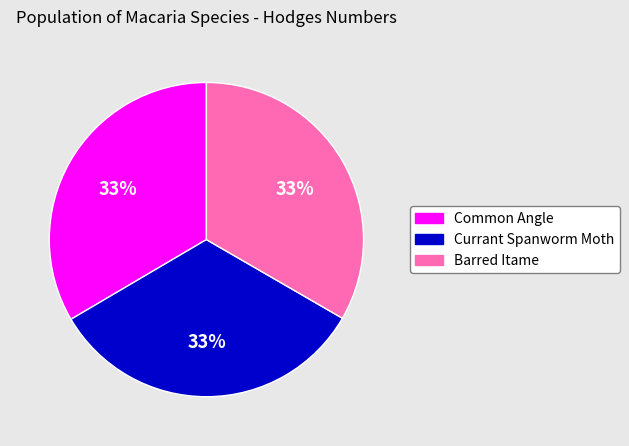

To the nearest percent, what portion does Barred Itame represent?

33%